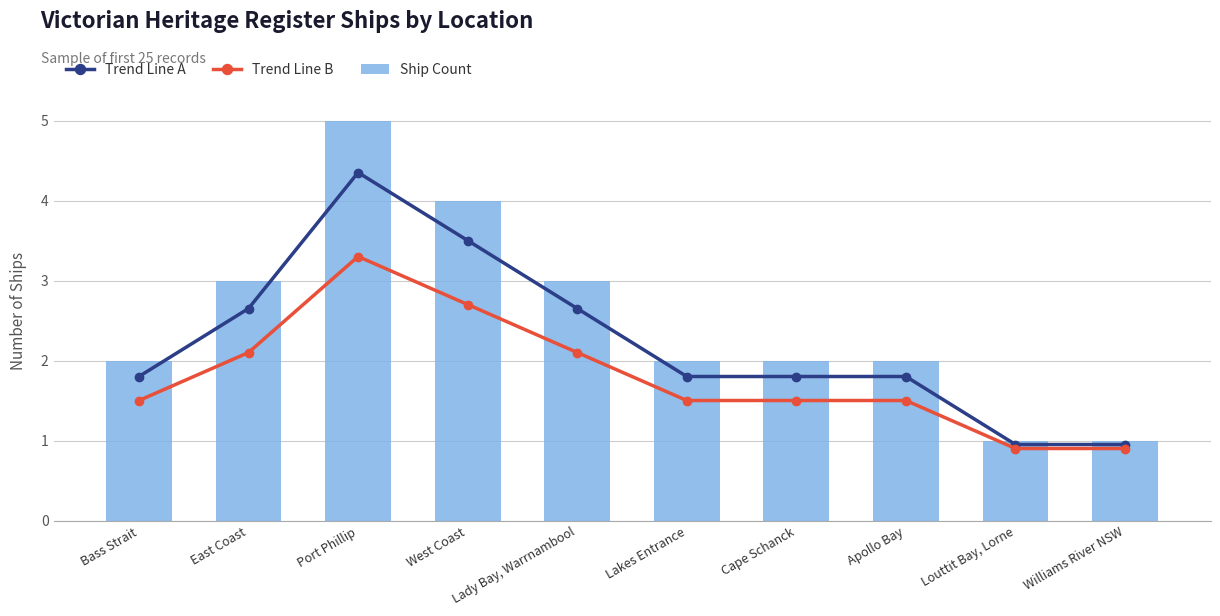

Does the chart contain any negative values?

No